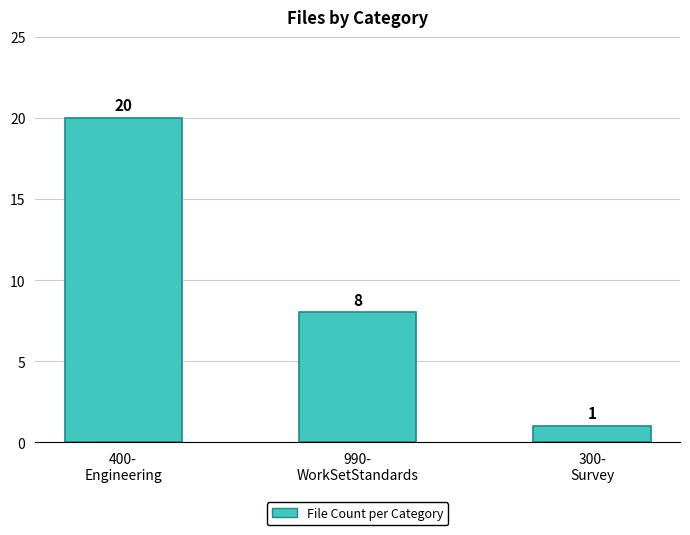

True or false: the data shows 8 at 990-
WorkSetStandards.

True